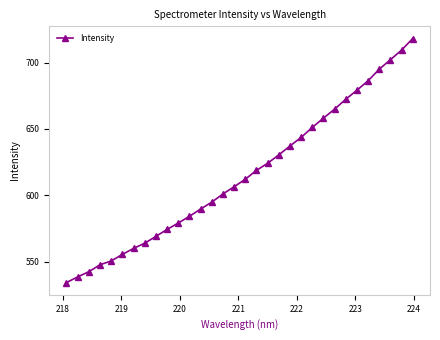

What is the minimum value shown in the chart?

534.4